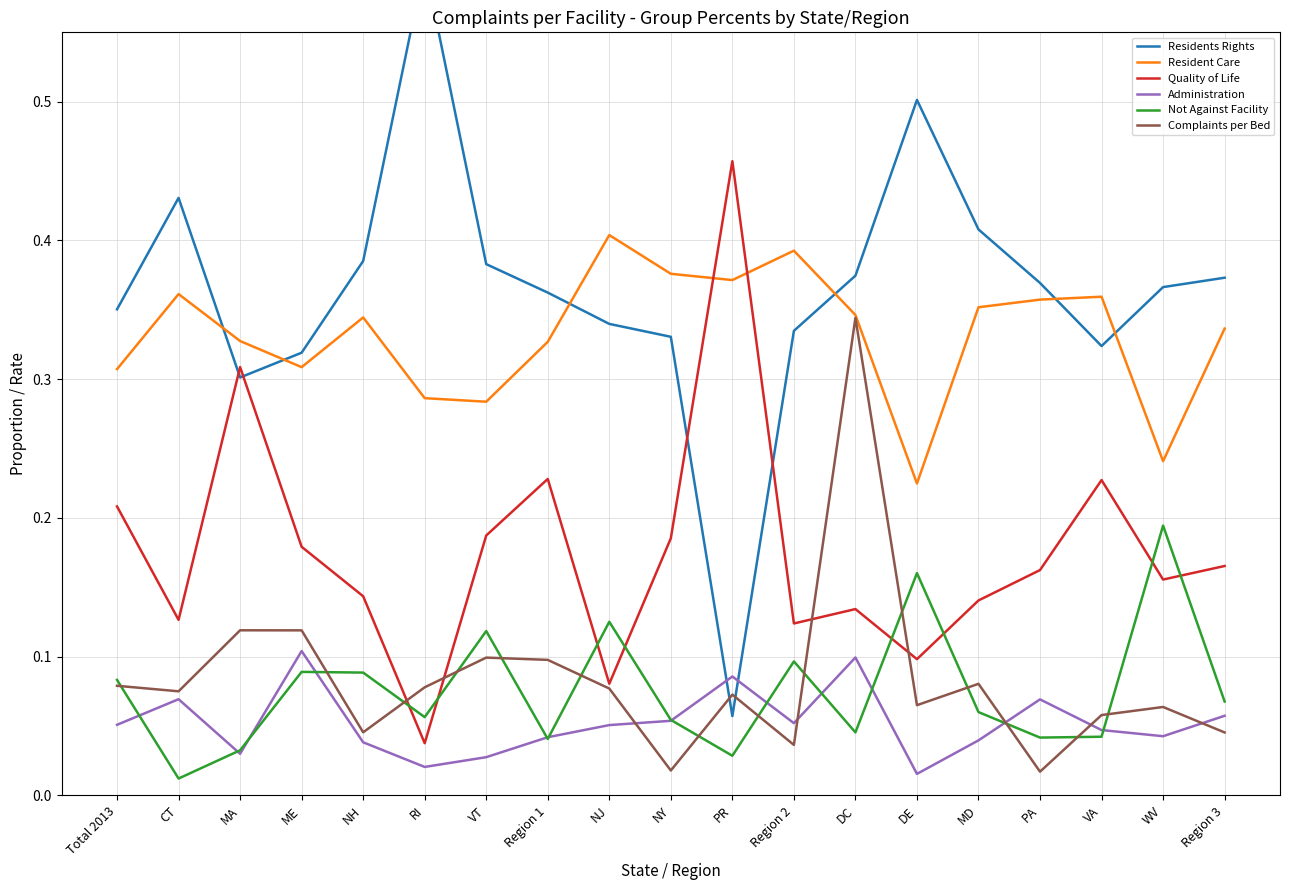

Reading left to right, what are all the values shown in this chart?

Residents Rights: 0.4	0.4	0.3	0.3	0.4	0.6	0.4	0.4	0.3	0.3	0.1	0.3	0.4	0.5	0.4	0.4	0.3	0.4	0.4
Resident Care: 0.3	0.4	0.3	0.3	0.3	0.3	0.3	0.3	0.4	0.4	0.4	0.4	0.3	0.2	0.4	0.4	0.4	0.2	0.3
Quality of Life: 0.2	0.1	0.3	0.2	0.1	0.0	0.2	0.2	0.1	0.2	0.5	0.1	0.1	0.1	0.1	0.2	0.2	0.2	0.2
Administration: 0.1	0.1	0.0	0.1	0.0	0.0	0.0	0.0	0.1	0.1	0.1	0.1	0.1	0.0	0.0	0.1	0.0	0.0	0.1
Not Against Facility: 0.1	0.0	0.0	0.1	0.1	0.1	0.1	0.0	0.1	0.1	0.0	0.1	0.0	0.2	0.1	0.0	0.0	0.2	0.1
Complaints per Bed: 0.1	0.1	0.1	0.1	0.0	0.1	0.1	0.1	0.1	0.0	0.1	0.0	0.3	0.1	0.1	0.0	0.1	0.1	0.0